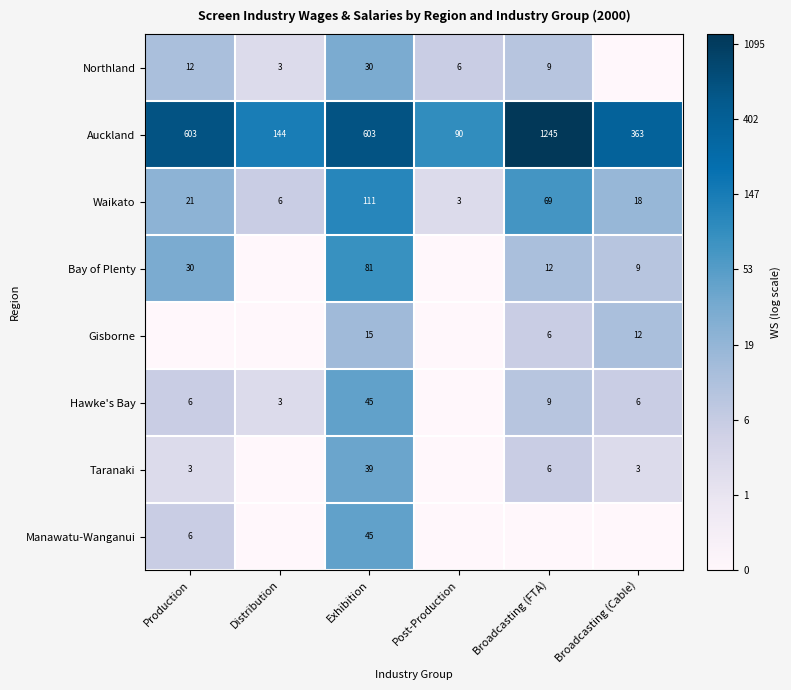

What is the difference between the maximum and second lowest values in the Waikato series?

105